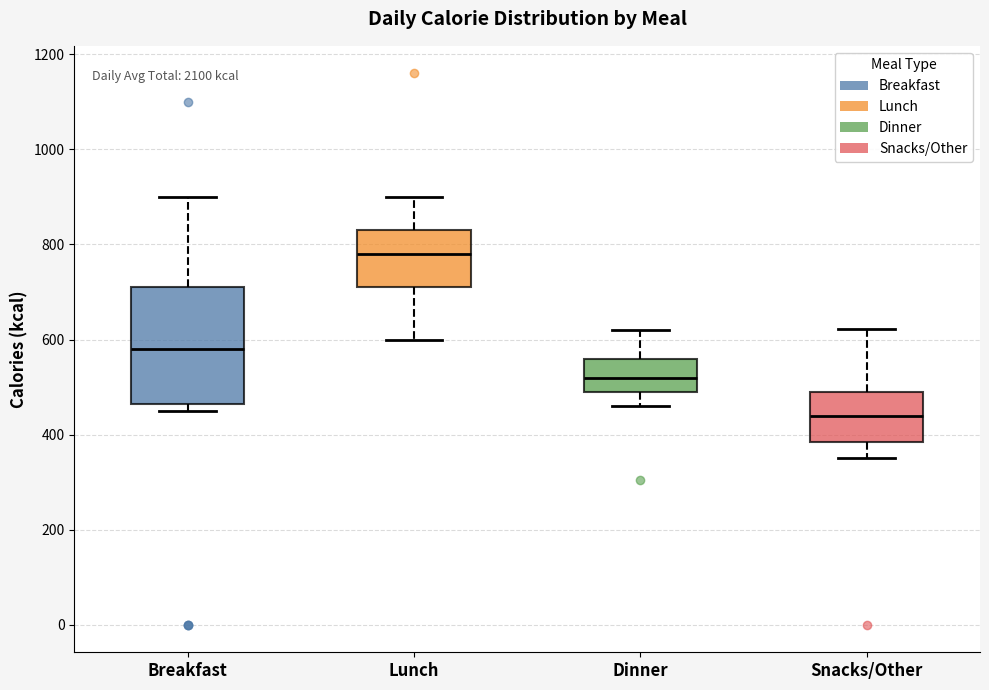

Comparing the boxes themselves (not the whiskers), which one is the tallest?

Breakfast